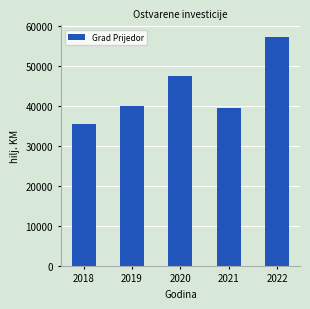

How many data points are less than 40076?

2